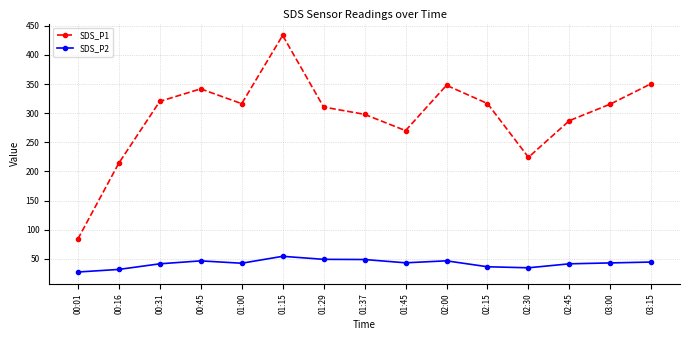

Rank the series by their maximum value, from lowest to highest.

SDS_P2, SDS_P1